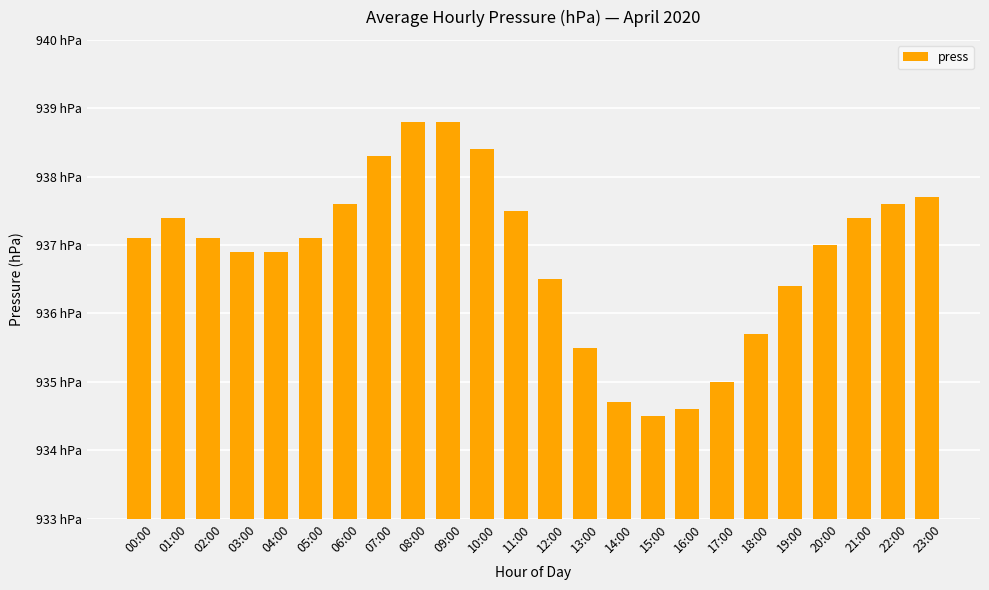

Does the chart contain any negative values?

No